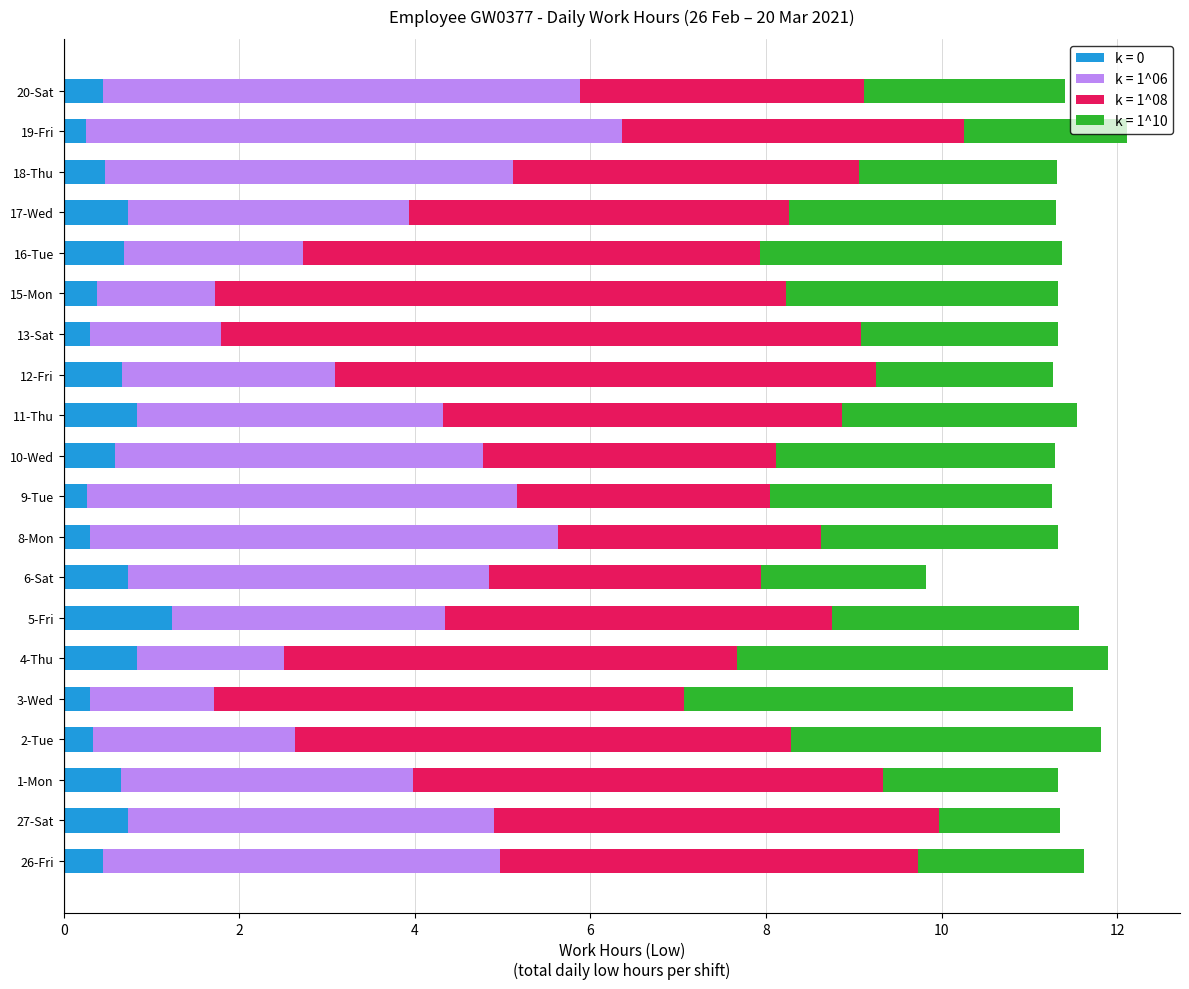

The k = 0 series shows 0.4 at 4-Thu. True or false?

False